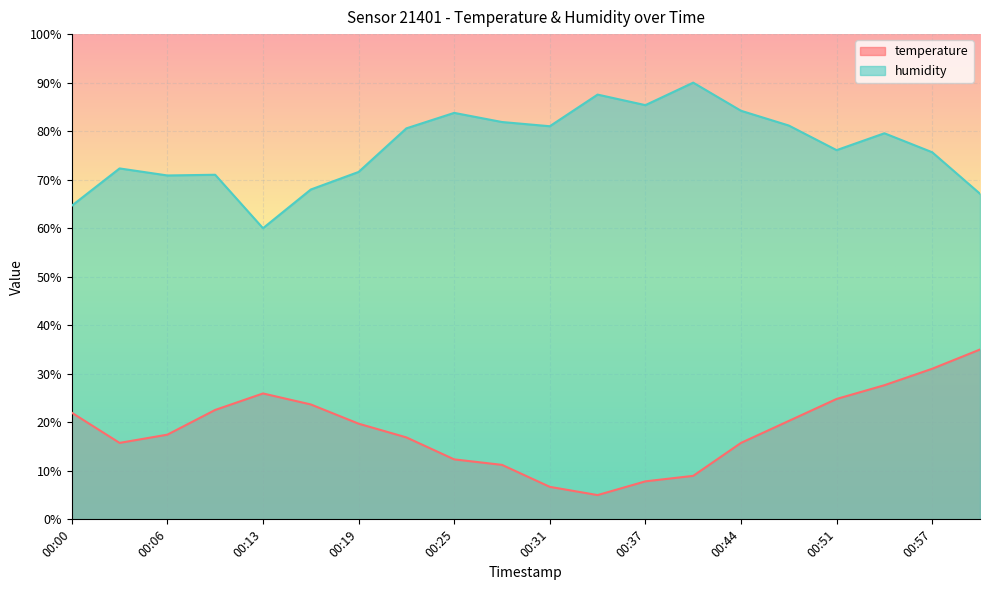

Which has a higher value, 01:00 or 00:09?

01:00